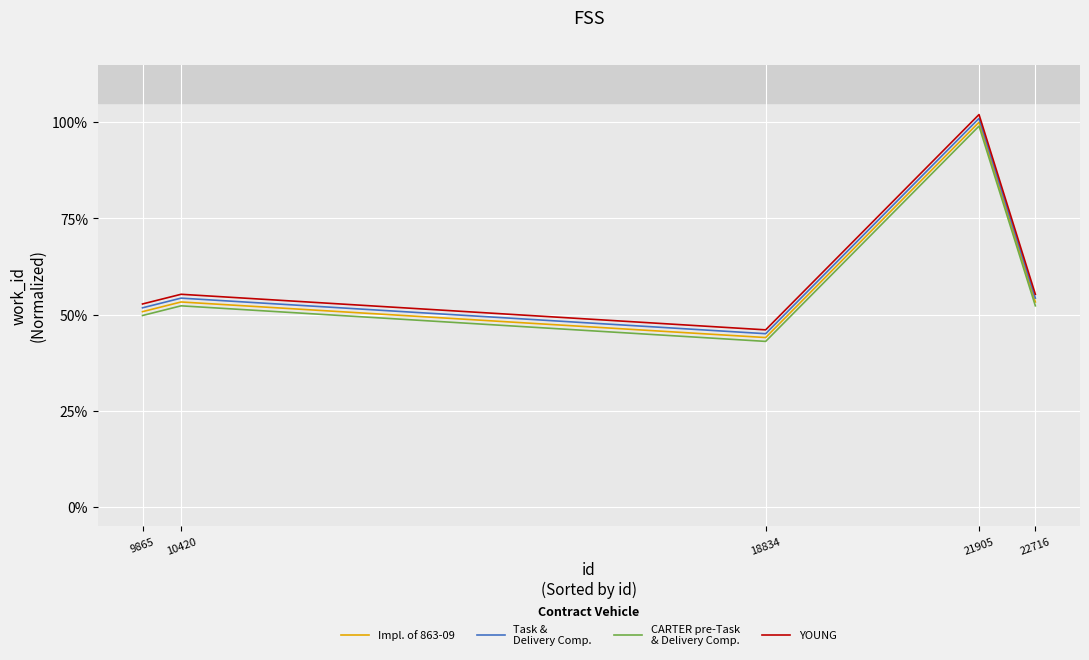

What is the total value across all series at 21905?

4.0